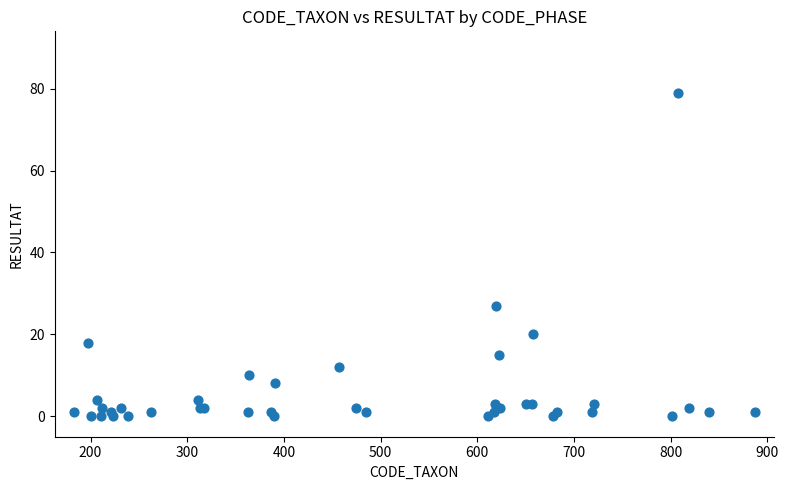

What Y value in the scatter plot is closest to 39?

27